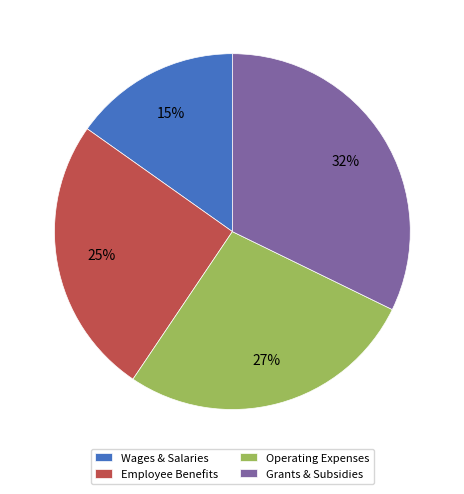

Is there a majority slice in this chart?

No